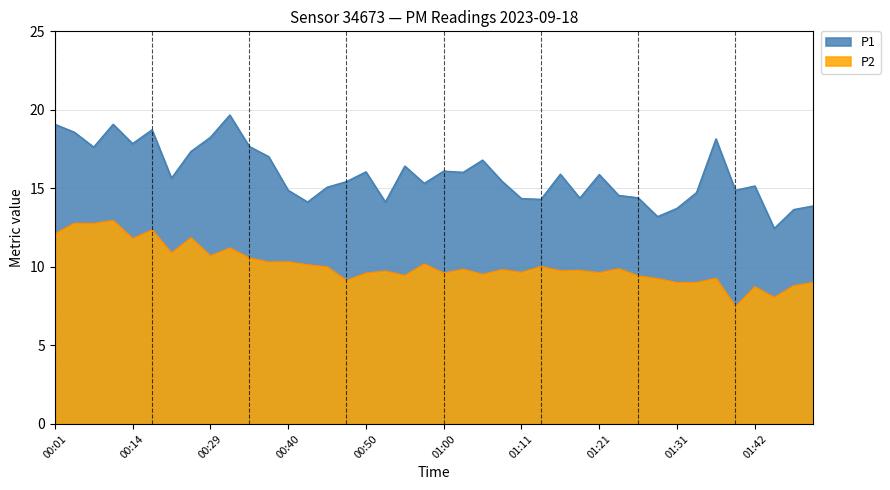

True or false: P1 and P2 intersect in this chart.

False